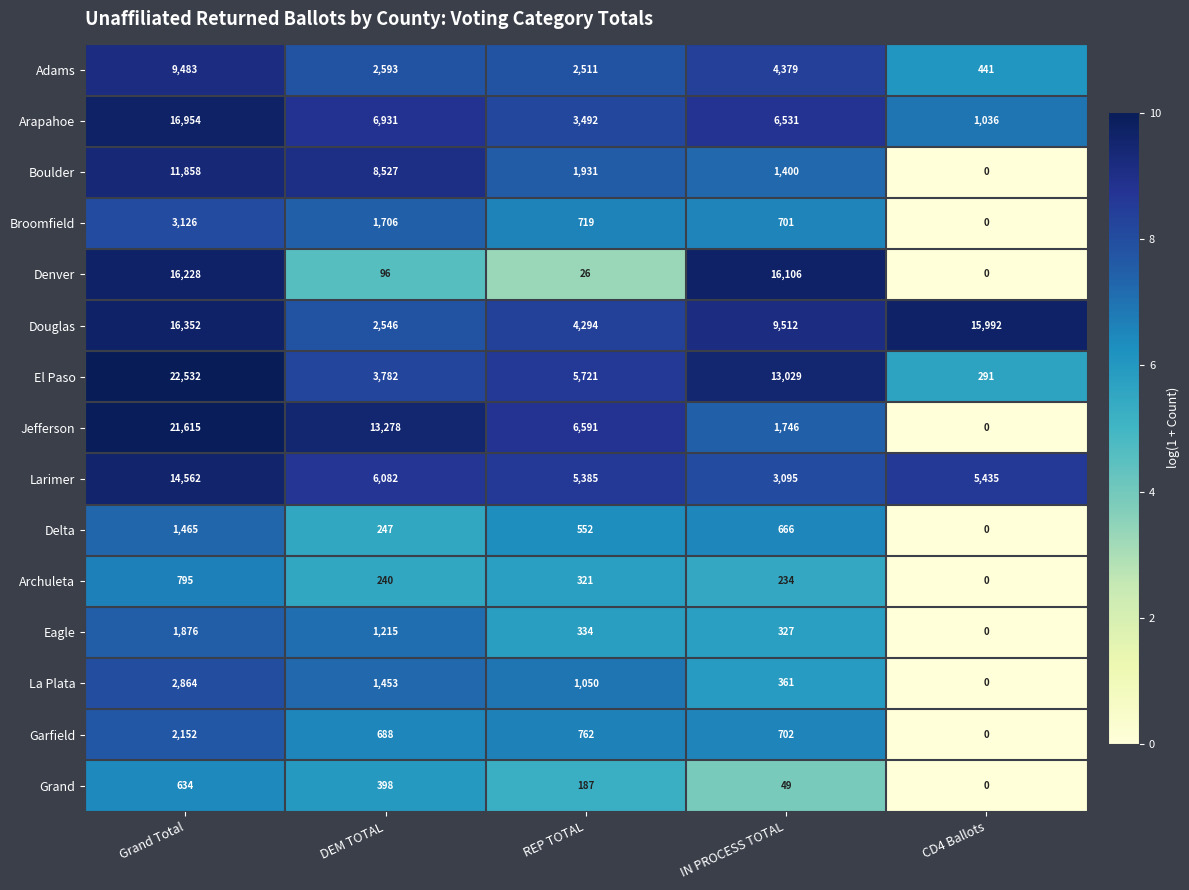

What is the total value across all series at Grand Total?

142496